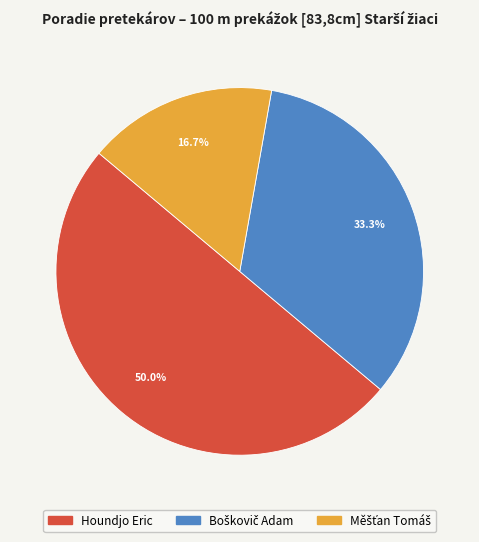

What is the majority slice?

Houndjo Eric